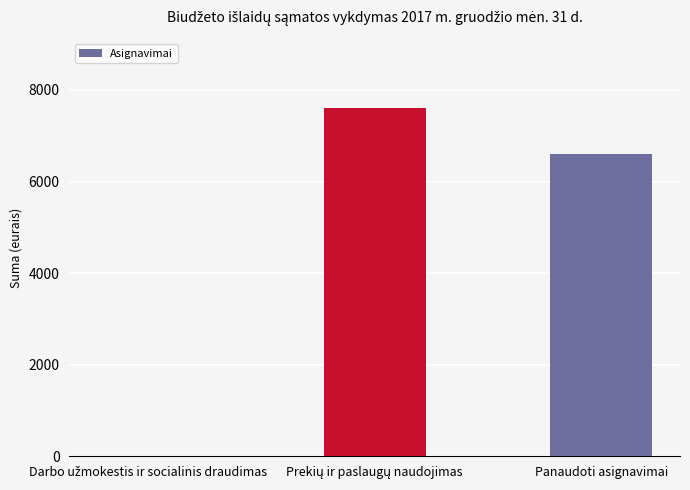

What is the maximum value shown in the chart?

7600.0